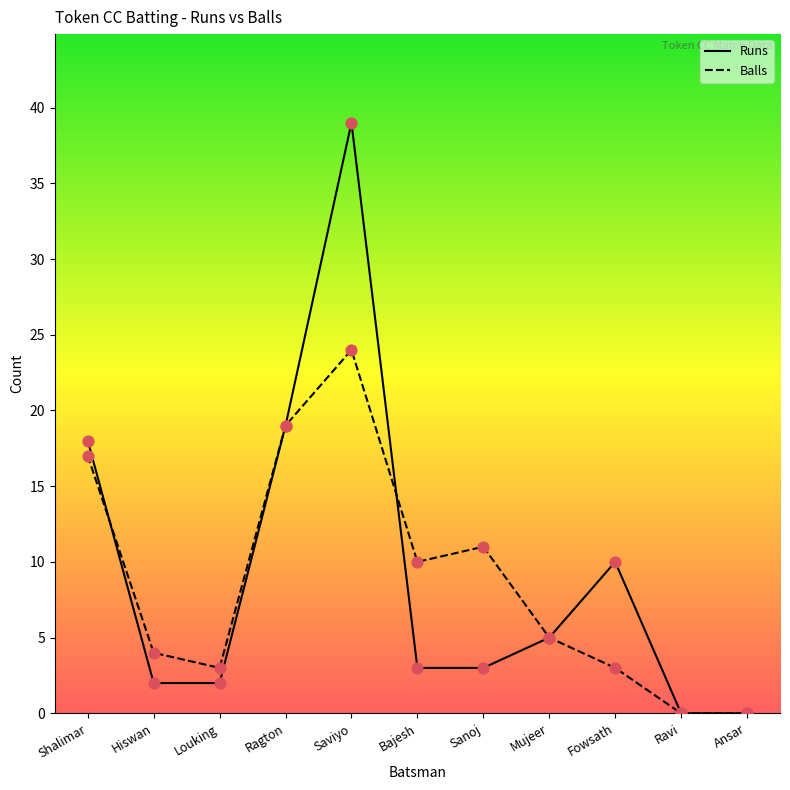

Which series reaches the maximum Y coordinate?

Runs